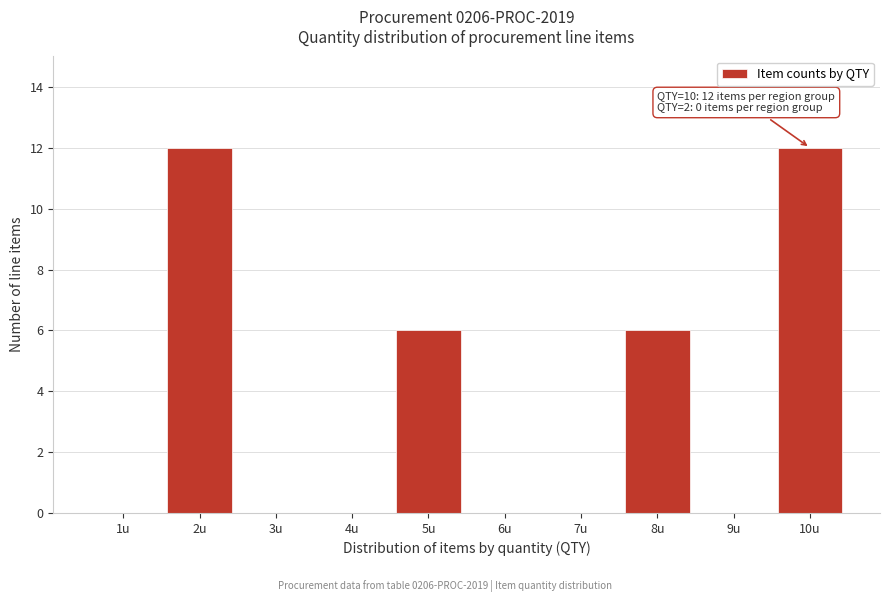

Reading left to right, what are all the values shown in this chart?

1u=0	2u=12	3u=0	4u=0	5u=6	6u=0	7u=0	8u=6	9u=0	10u=12